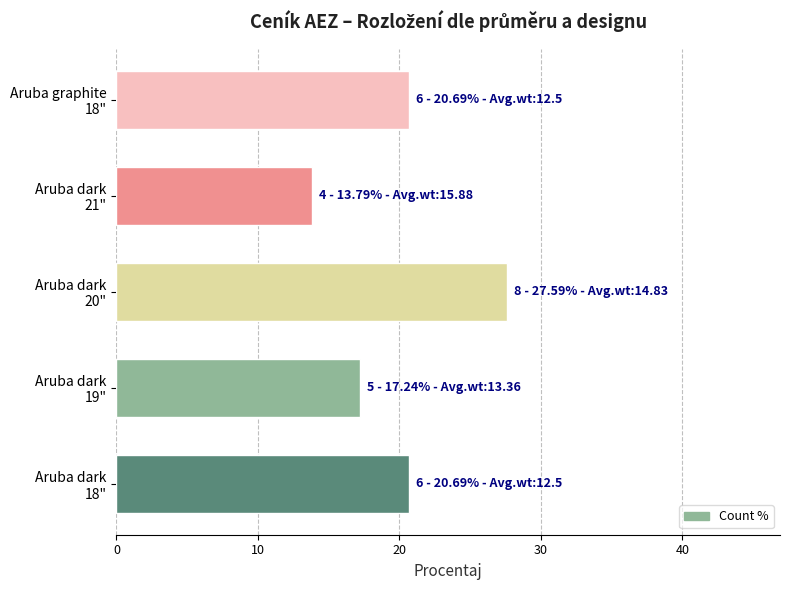

How many values are below 20?

2